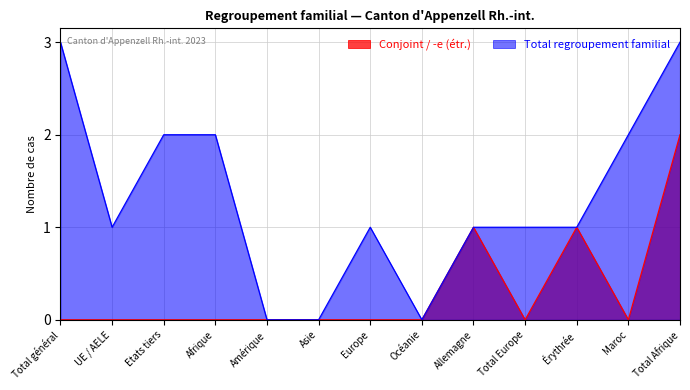

True or false: Conjoint / -e (étr.) and Total regroupement familial intersect in this chart.

False